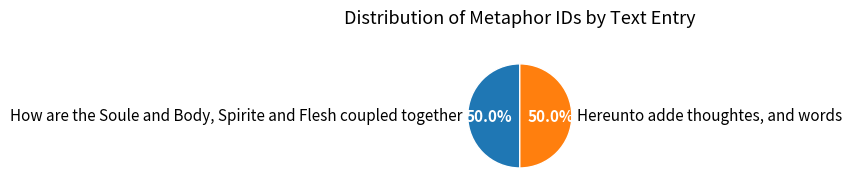

How many slices are in this pie chart?

2